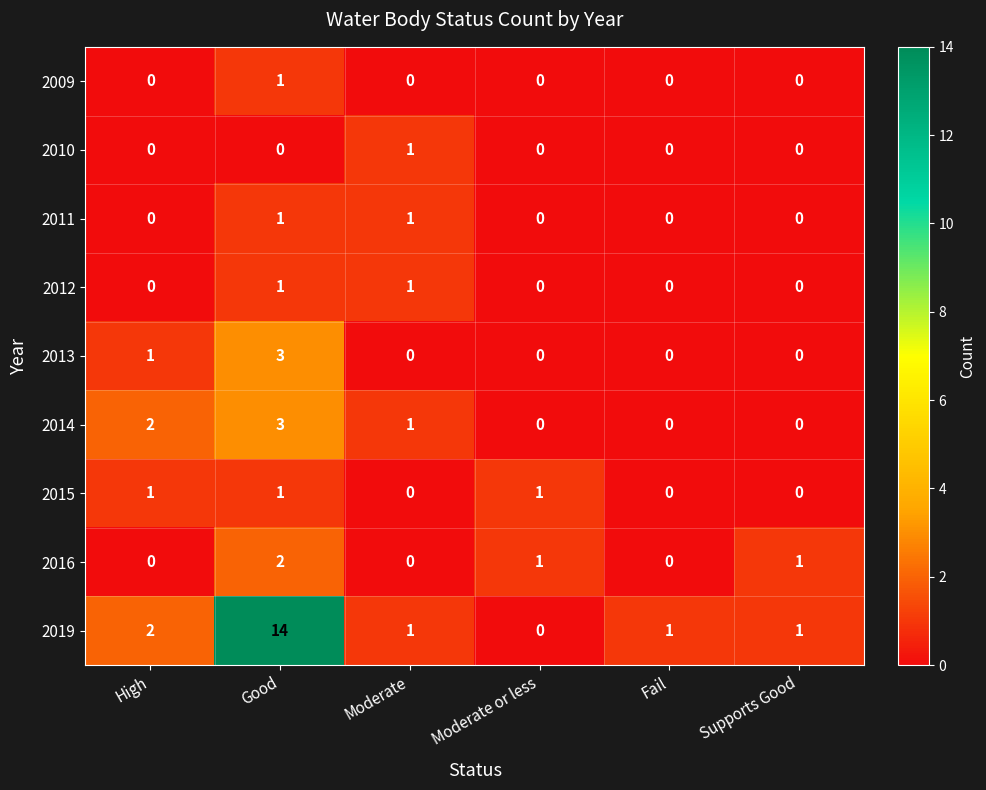

What is the difference between the maximum and minimum values in the 2013 series?

3